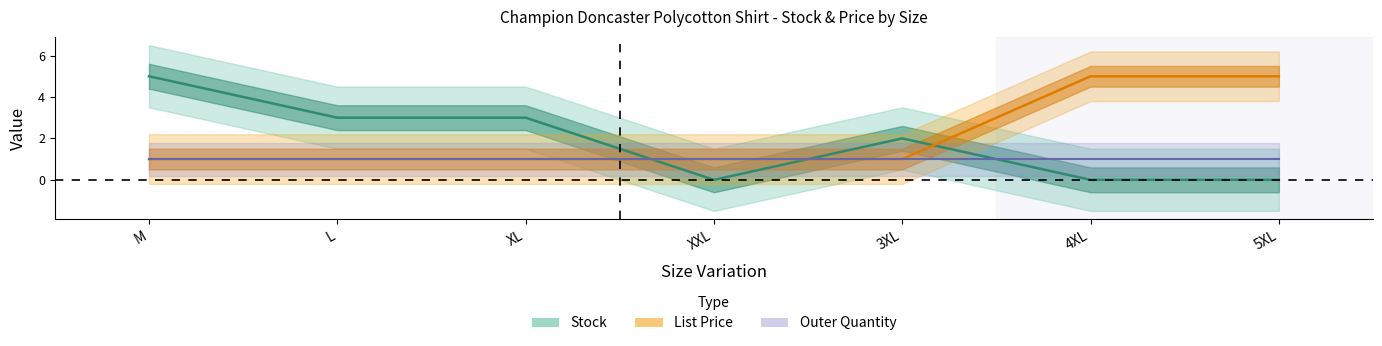

Rank the categories by Stock value from highest to lowest.

M, L, XL, 3XL, XXL, 4XL, 5XL